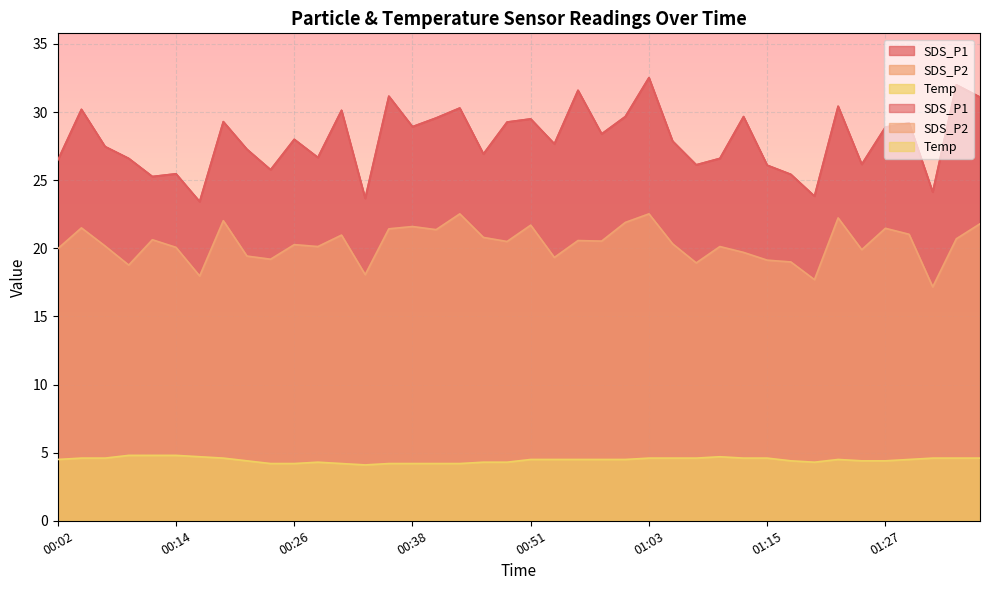

What value does the SDS_P2 series have at 00:43?

22.5